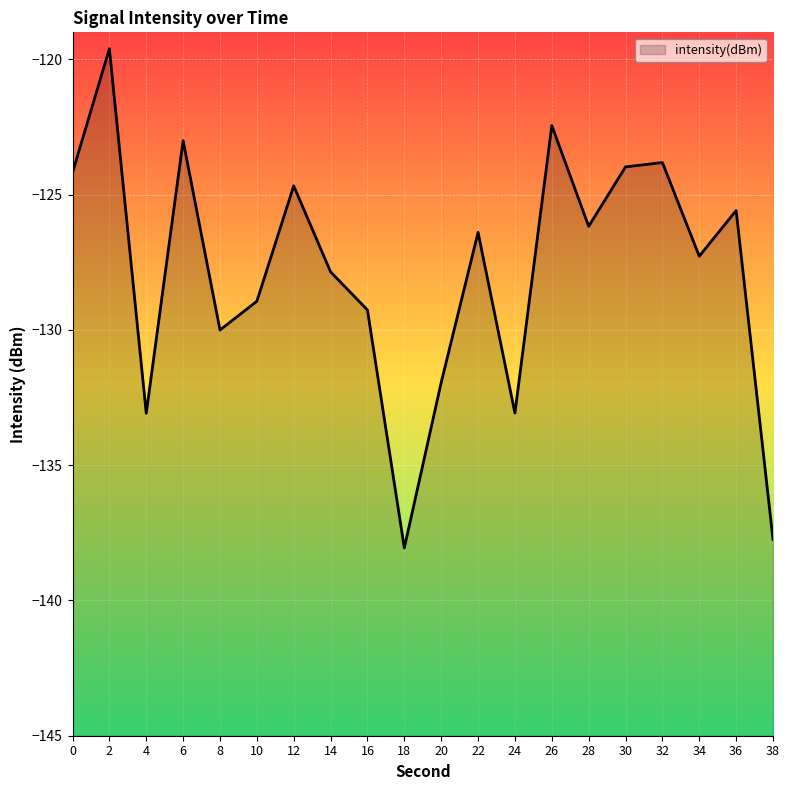

What is the minimum value shown in the chart?

-138.1